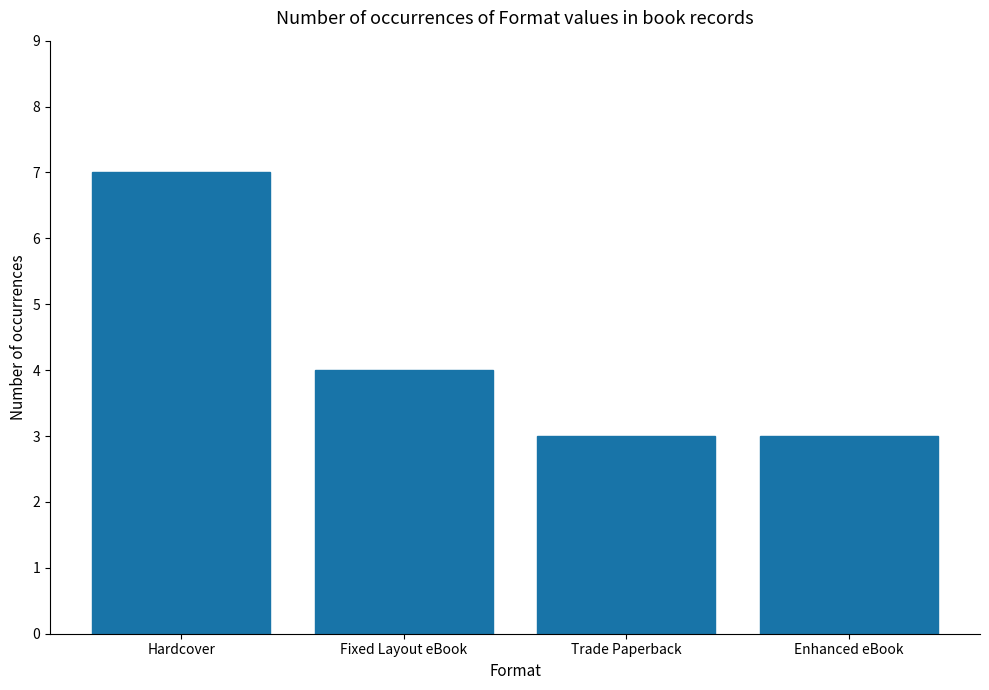

Read the value at Enhanced eBook.

3